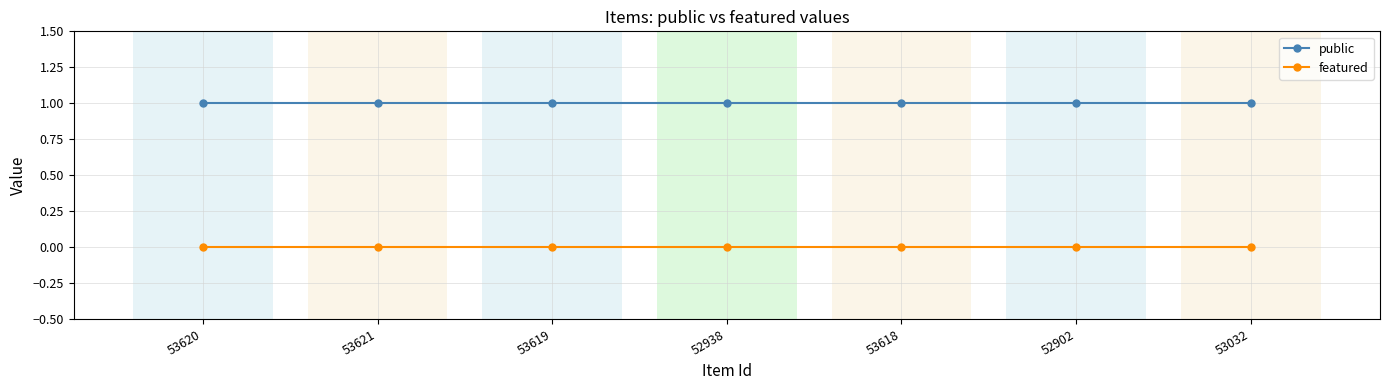

At 52902, list the series in order from largest to smallest.

public, featured